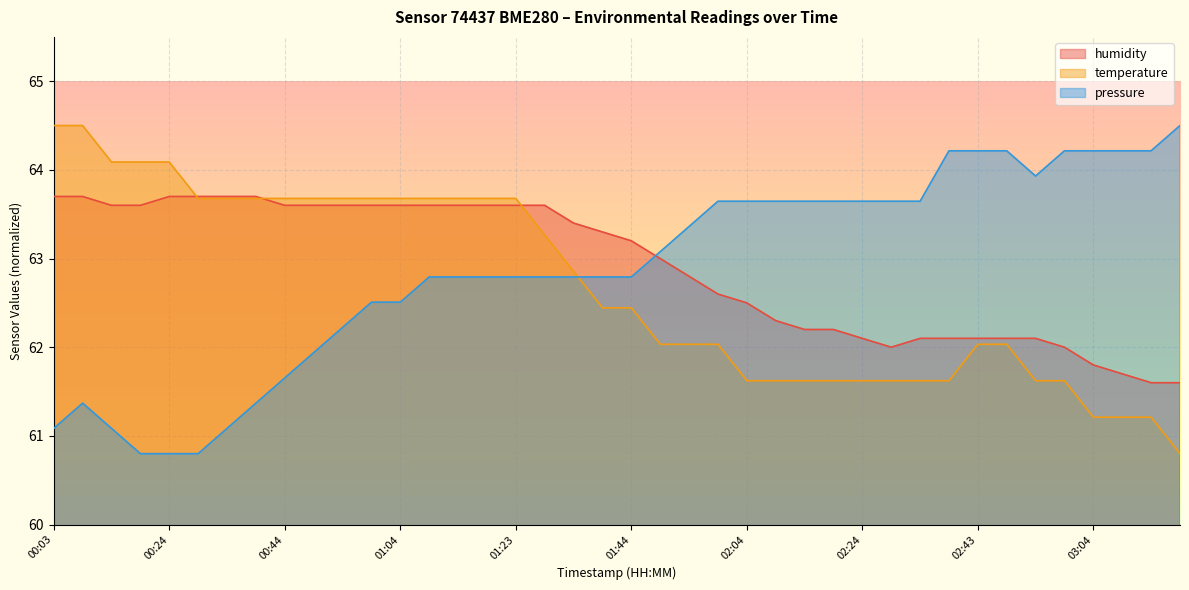

Which label corresponds to the largest value in the chart?

03:19